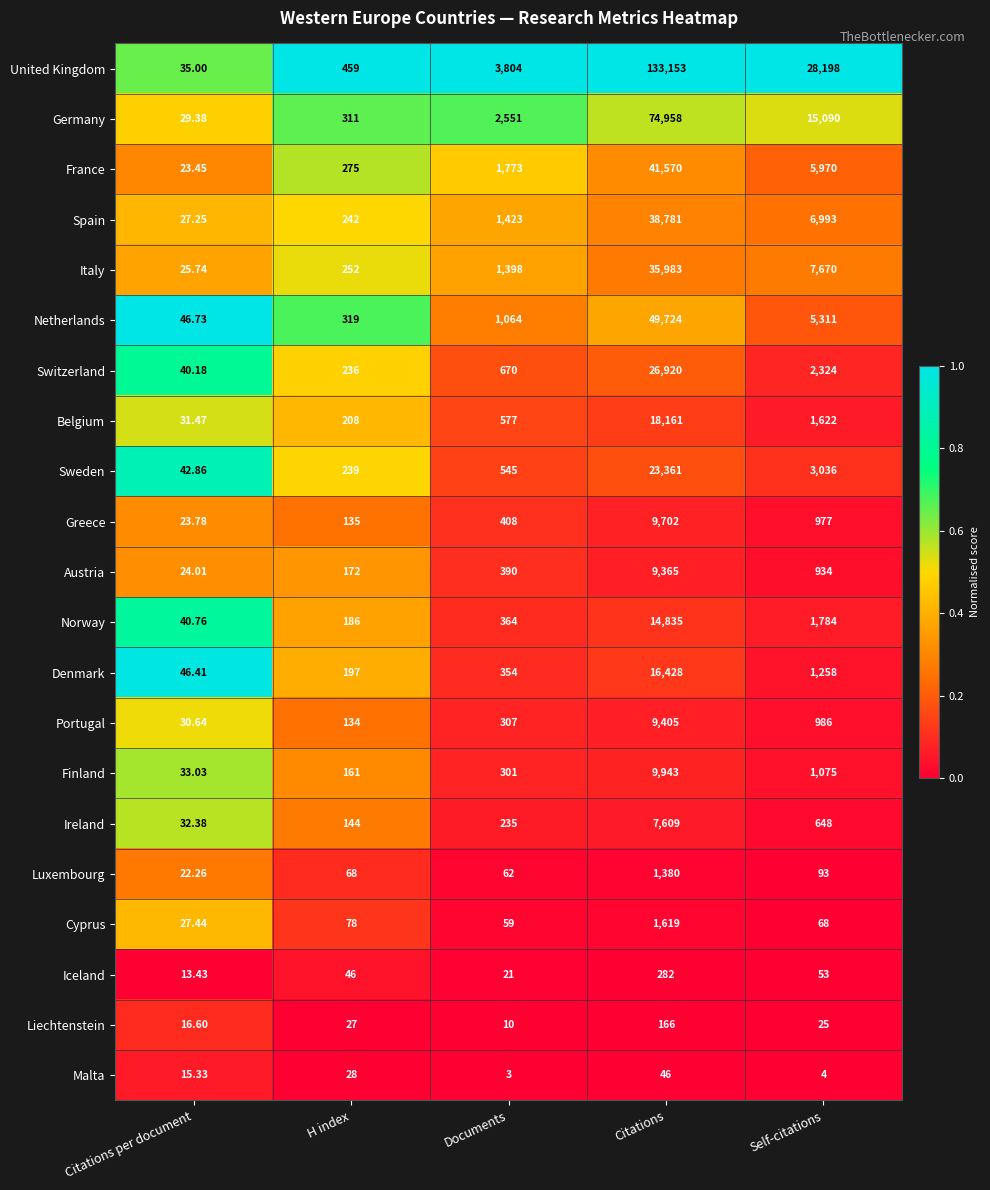

Which series has the widest spread of values?

United Kingdom